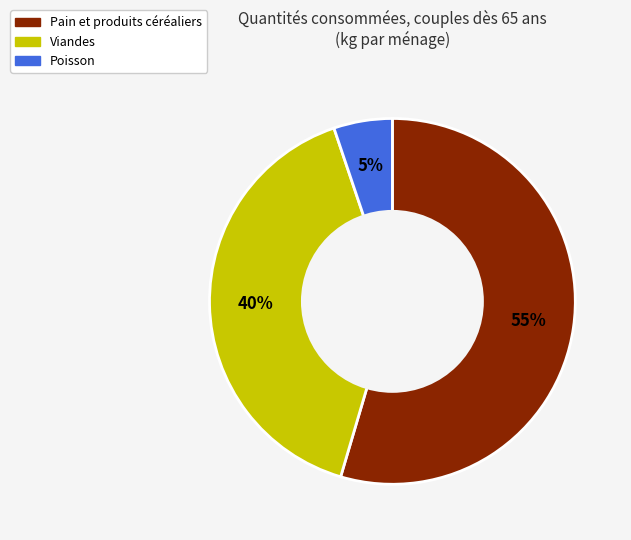

How many segments does this pie chart have?

3